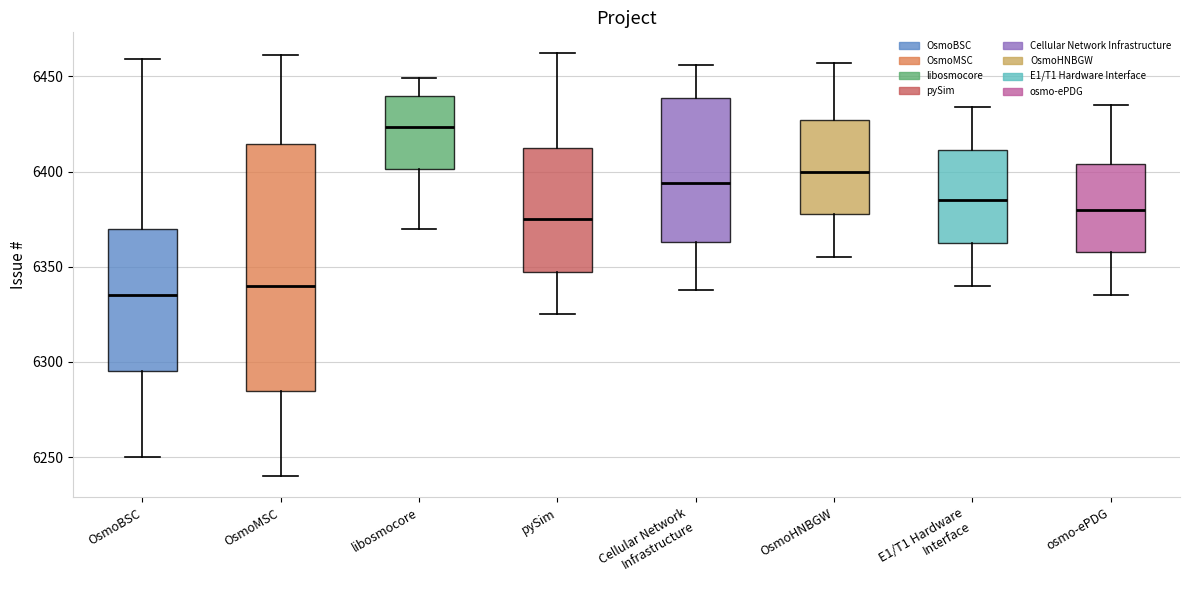

Which box's median line is the highest?

libosmocore